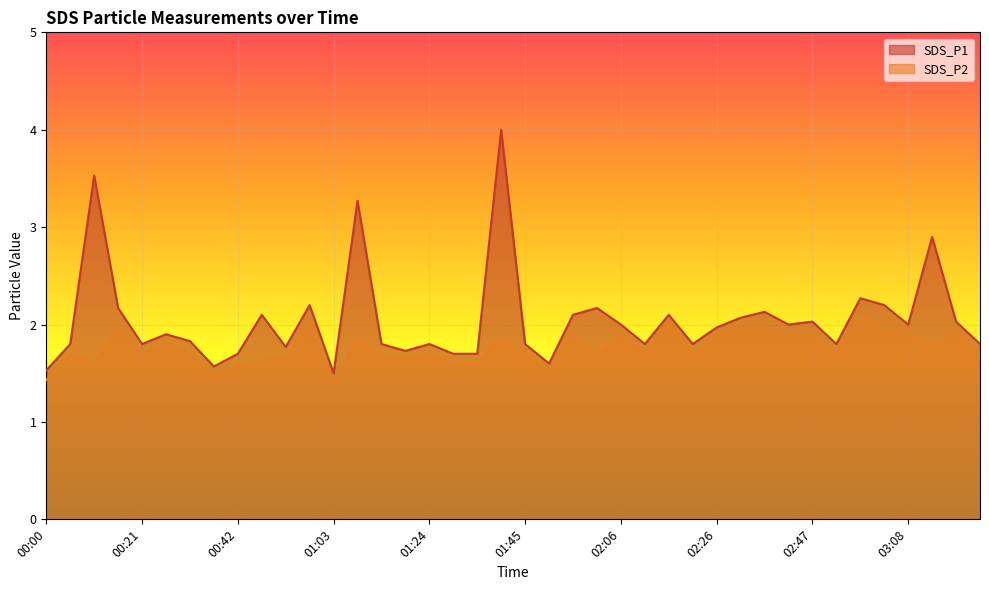

What are all the series names shown in the legend?

SDS_P1, SDS_P2